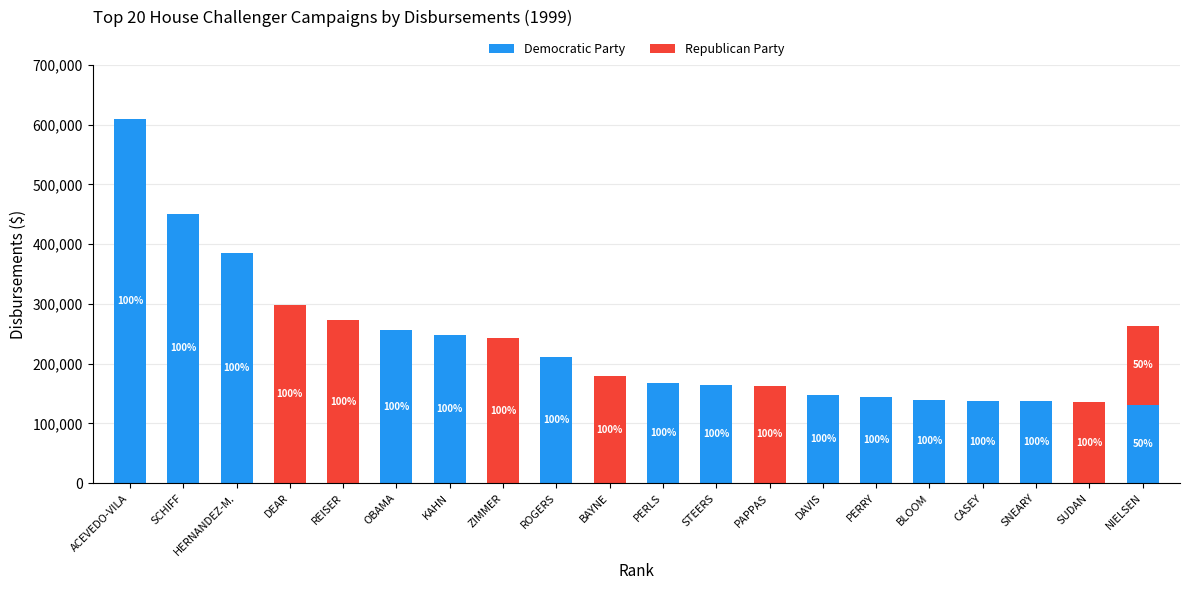

Does the chart contain stacked bars?

Yes